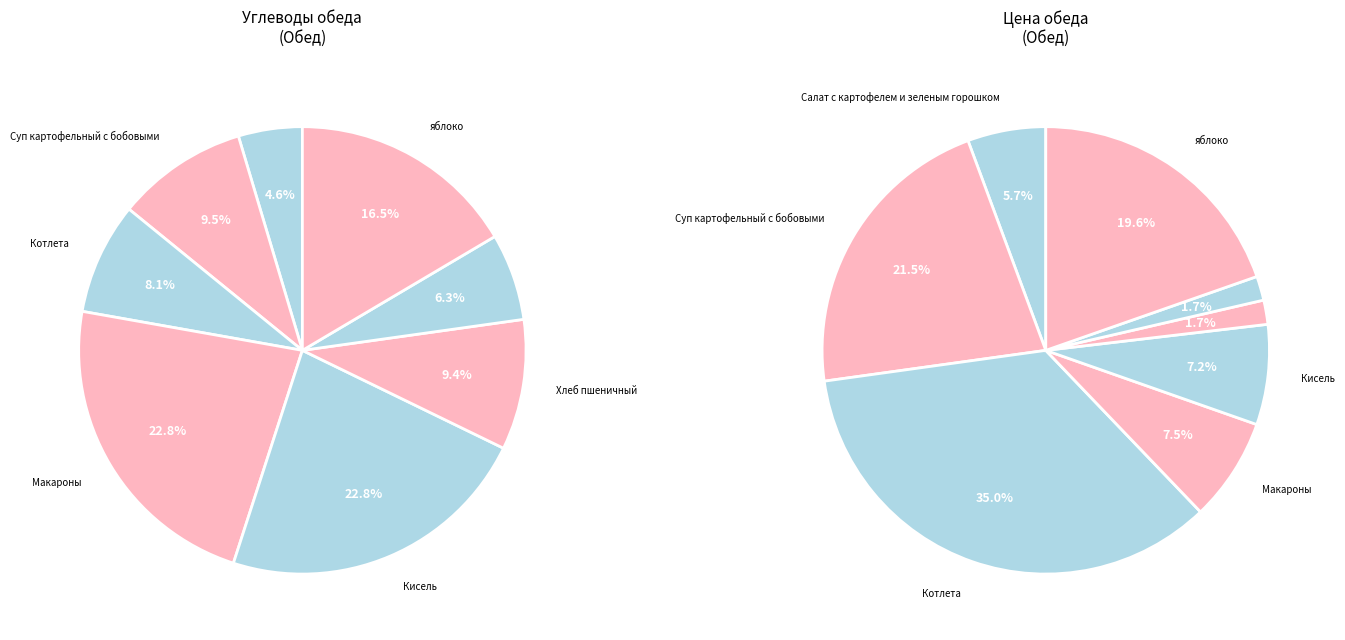

The Хлеб пшеничный slice represents 9% of the pie. True or false?

True